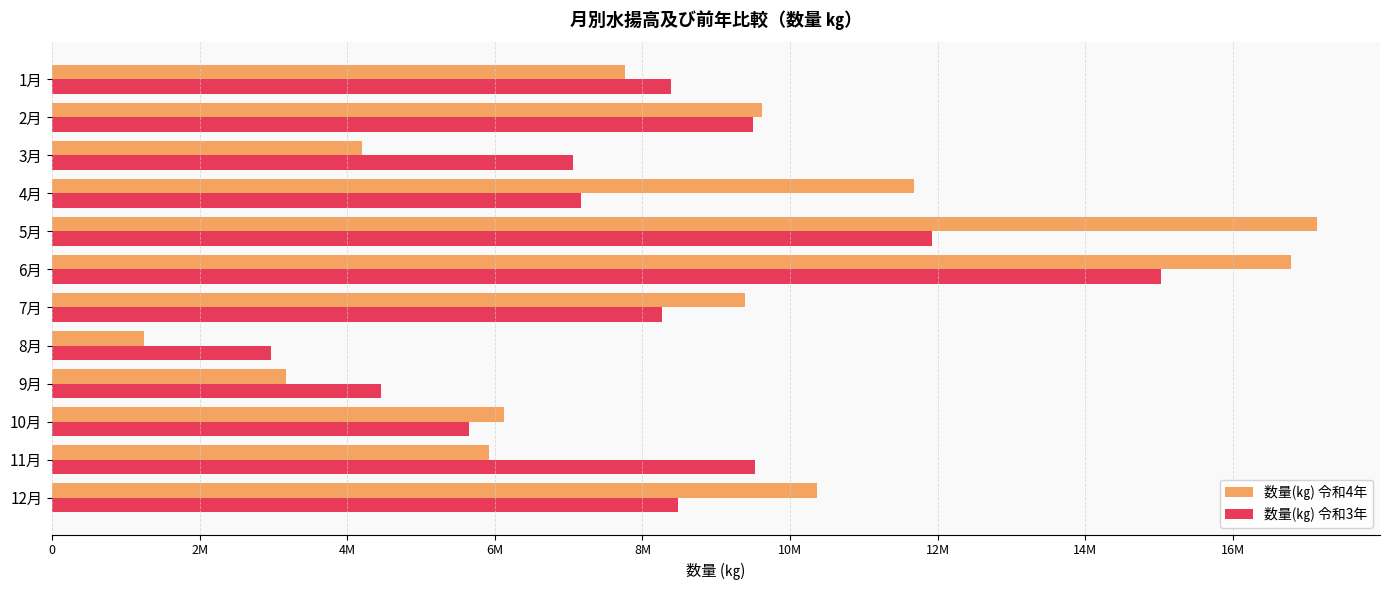

At how many categories does at least one series exceed 1850729?

12